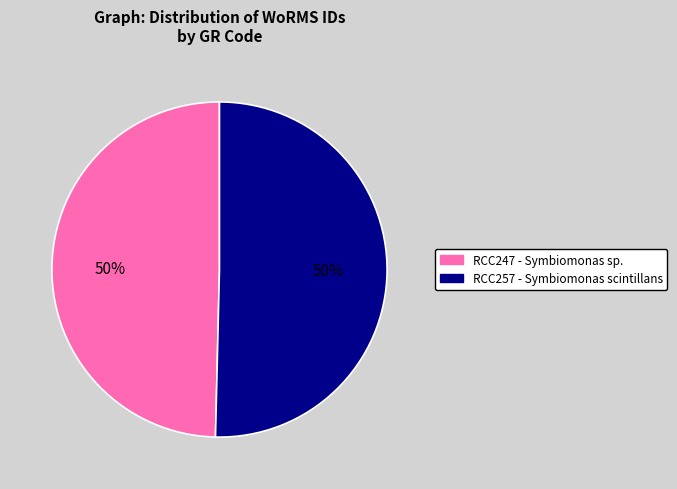

To the nearest percent, what is the combined percentage of RCC257 - Symbiomonas scintillans and RCC247 - Symbiomonas sp.?

100%